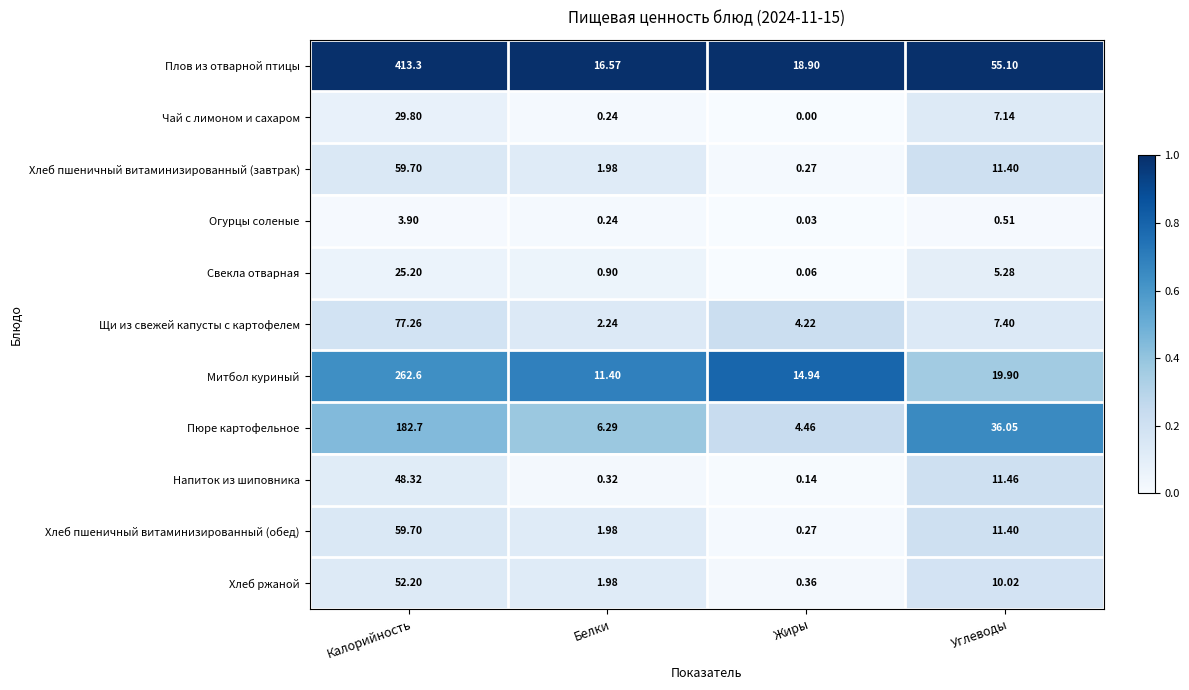

Between Калорийность and Белки, which series saw the biggest shift?

Плов из отварной птицы